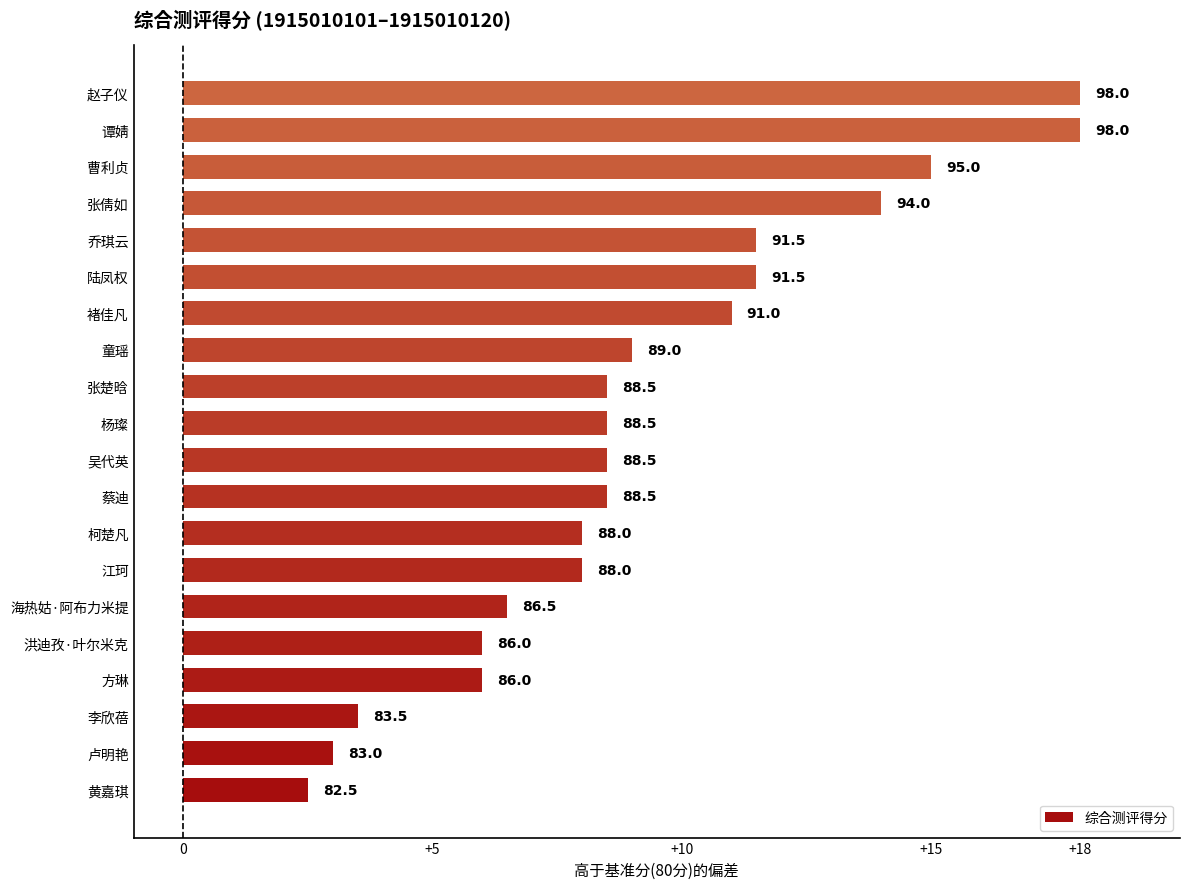

How many bars are there in total?

20